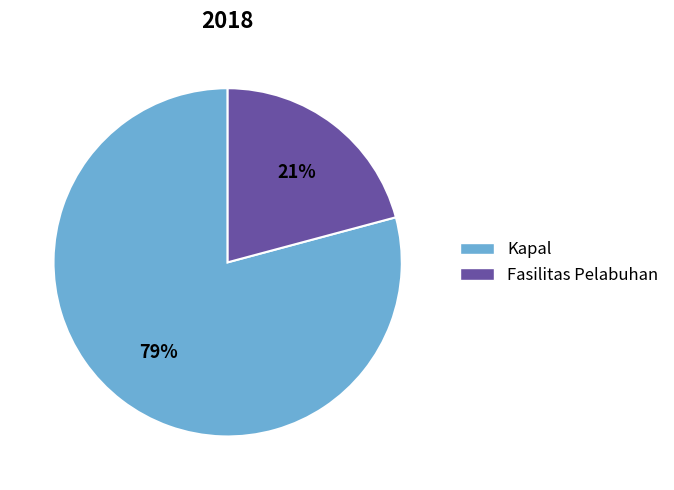

To the nearest percent, what portion does Kapal represent?

79%